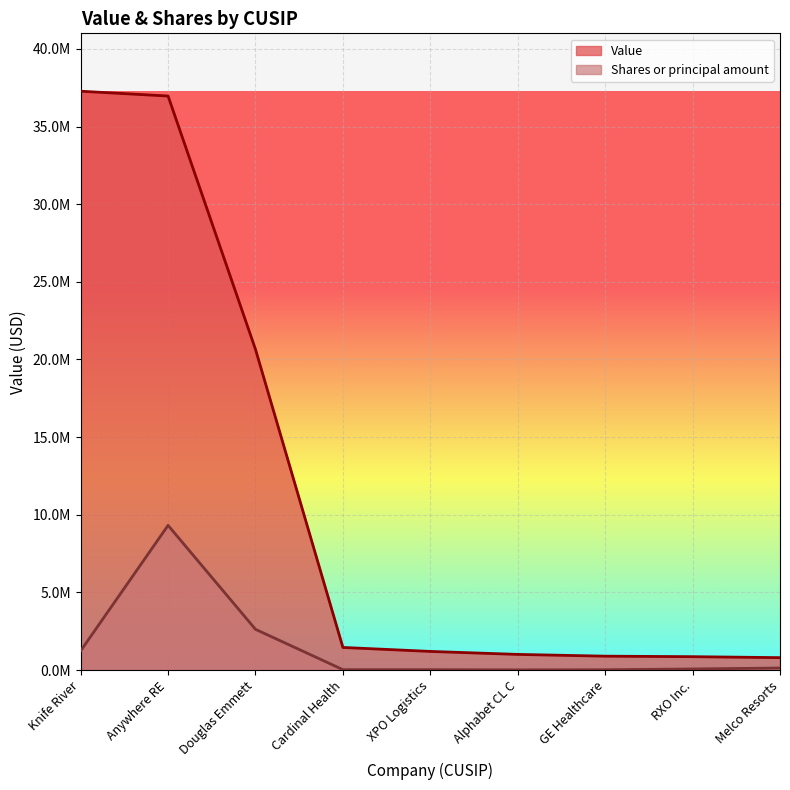

Is the value of Value at Anywhere RE greater than the value of Shares or principal amount at XPO Logistics?

Yes